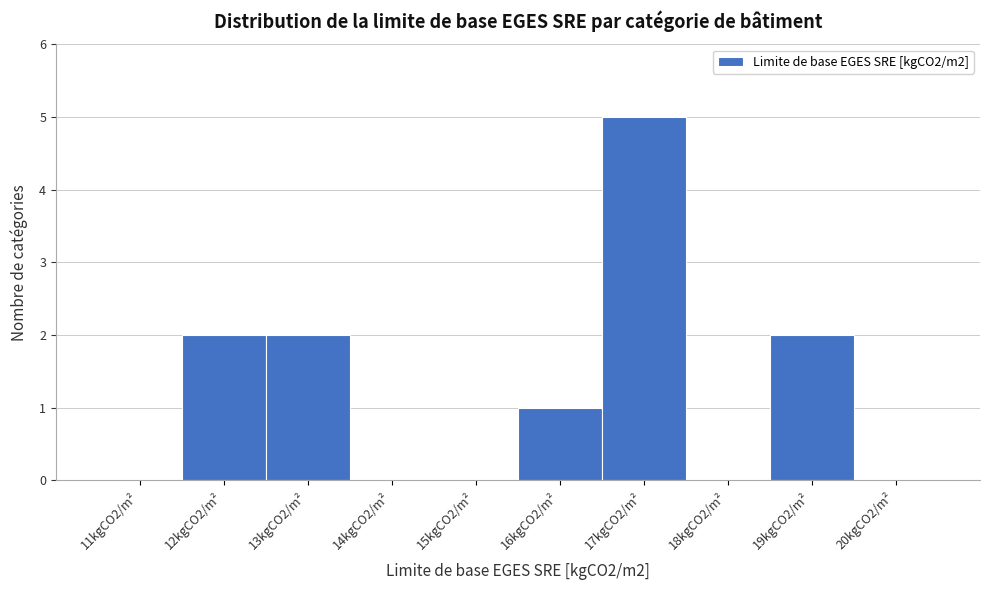

Reading left to right, list all the values displayed in this chart.

11kgCO2/m²=0	12kgCO2/m²=2	13kgCO2/m²=2	14kgCO2/m²=0	15kgCO2/m²=0	16kgCO2/m²=1	17kgCO2/m²=5	18kgCO2/m²=0	19kgCO2/m²=2	20kgCO2/m²=0